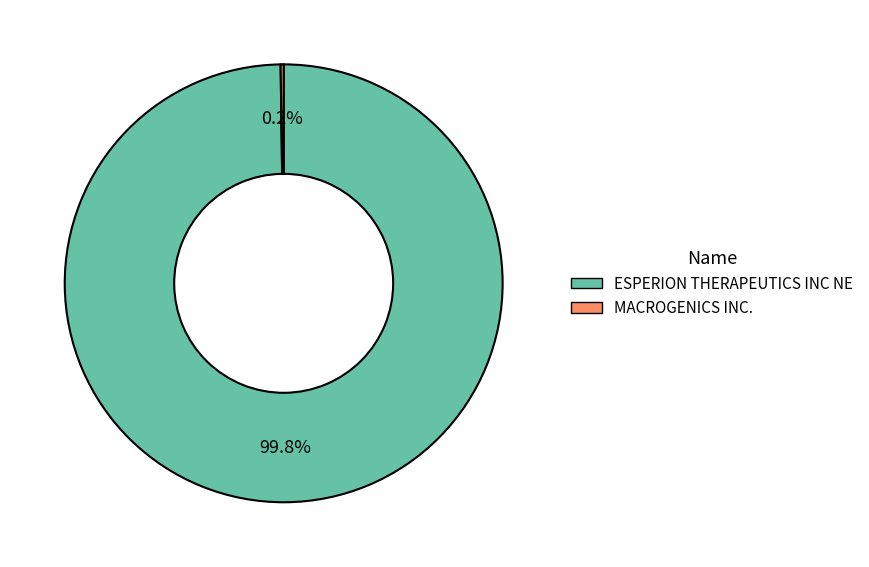

To the nearest percent, what is the difference between the largest and smallest slice percentages?

100%